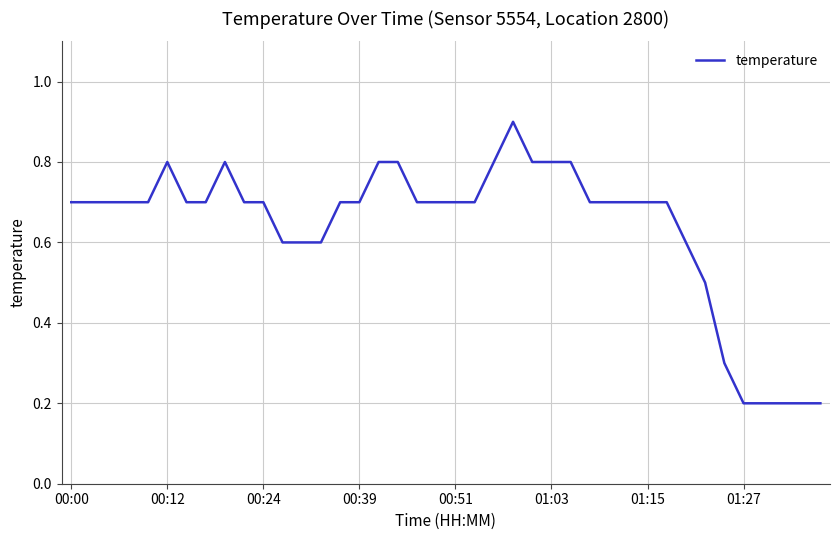

What is the difference between the maximum and minimum values?

0.7